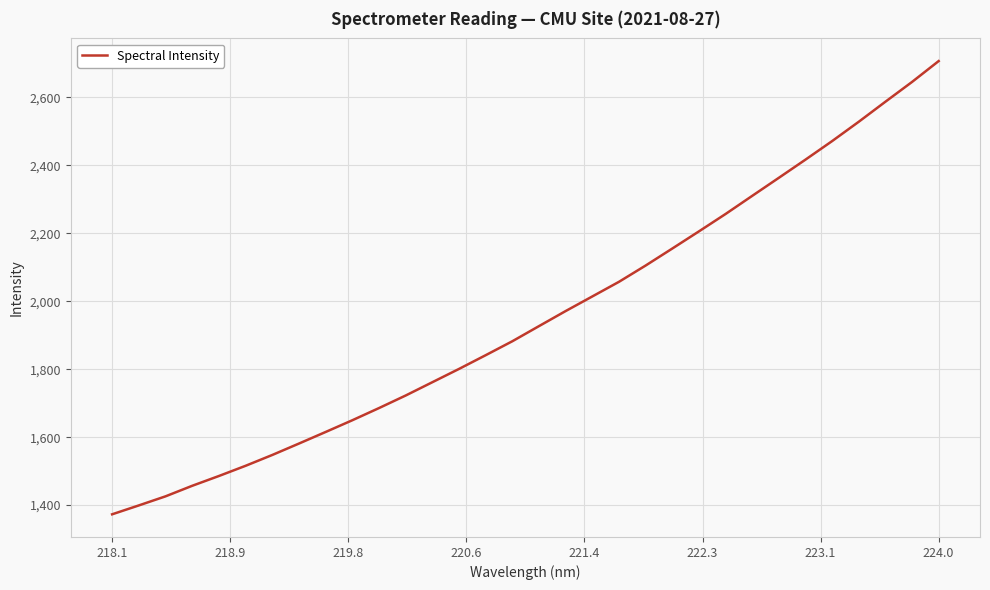

What is the minimum value shown in the chart?

1372.9